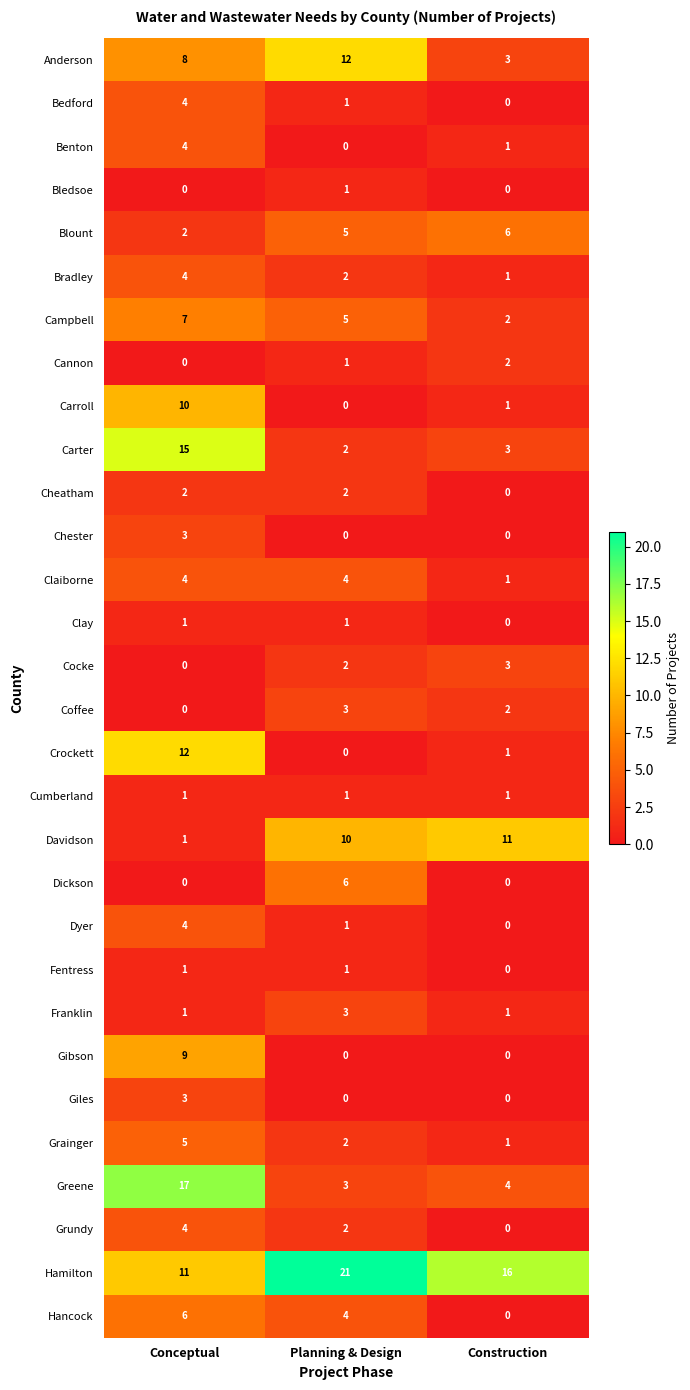

What is the total value across all series at Conceptual?

139